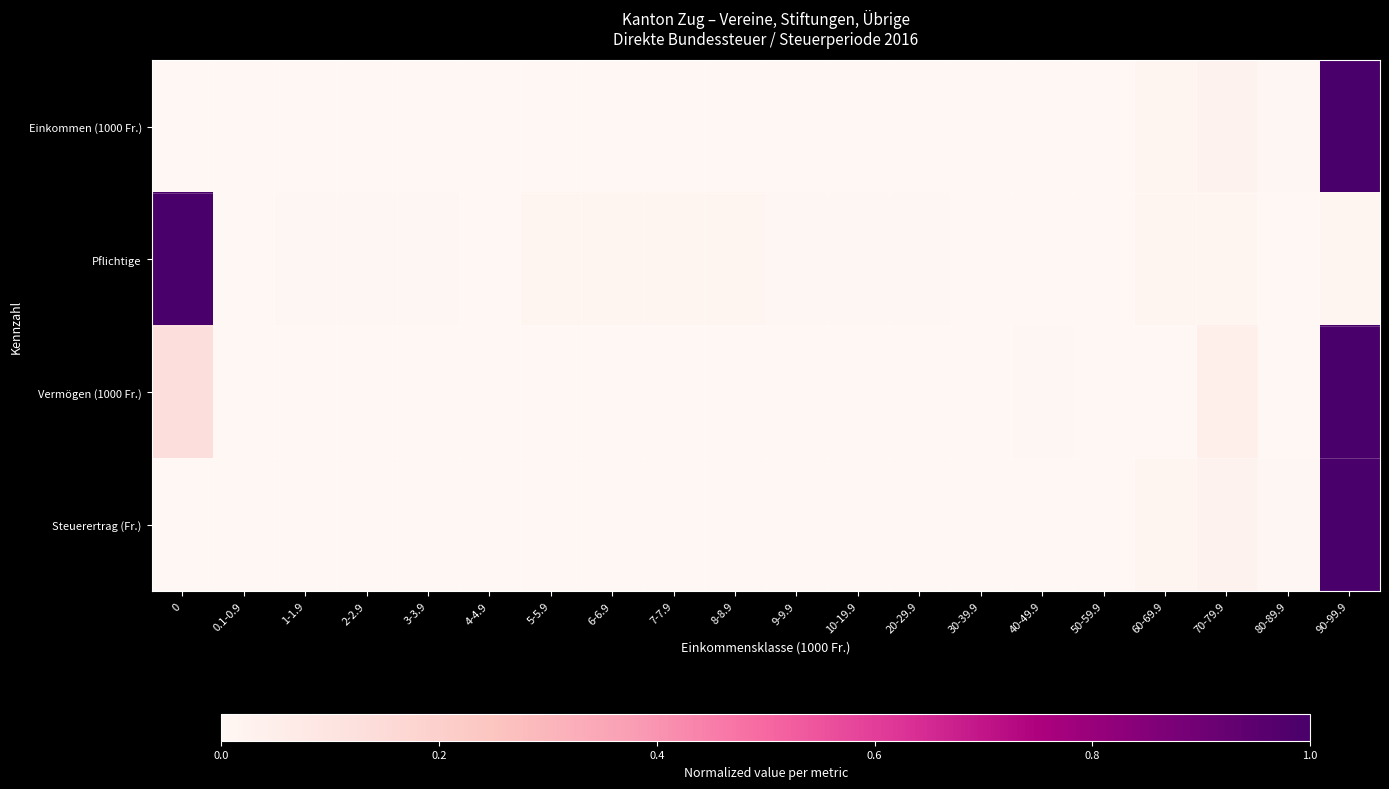

Which has a higher value, 90-99.9 or 10-19.9?

90-99.9